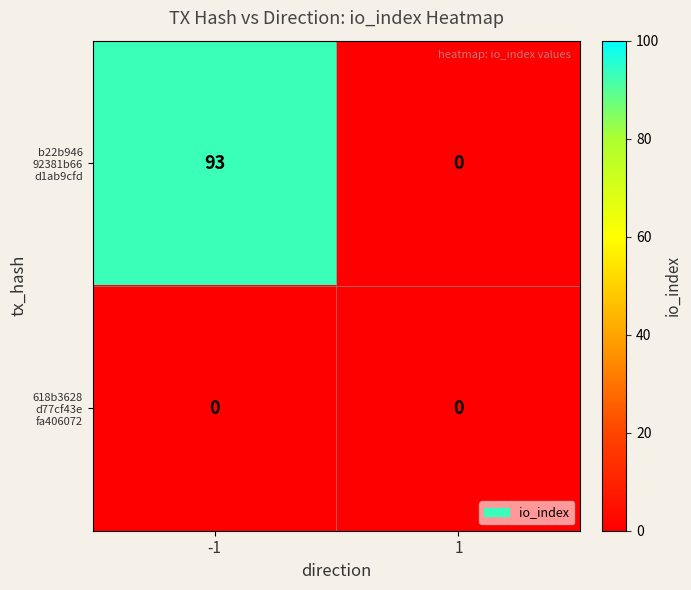

What is the total value across all series at -1?

93